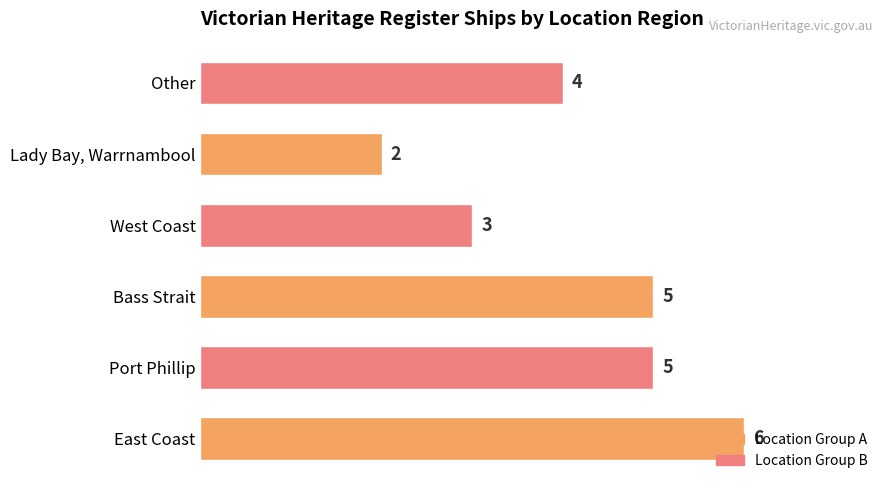

Count the values in the range 3 to 5.

4